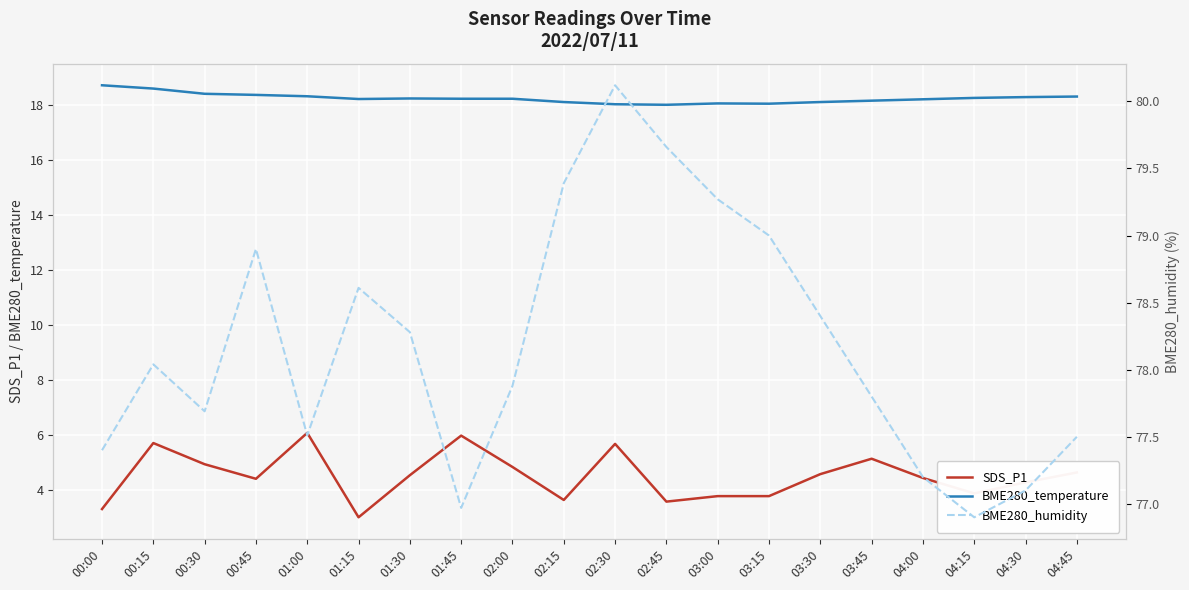

What is the greatest value displayed?

80.1